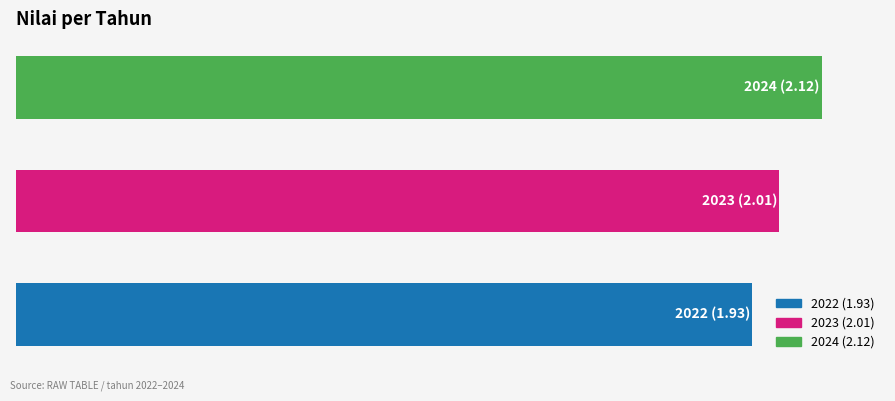

What is the greatest value displayed?

2.1